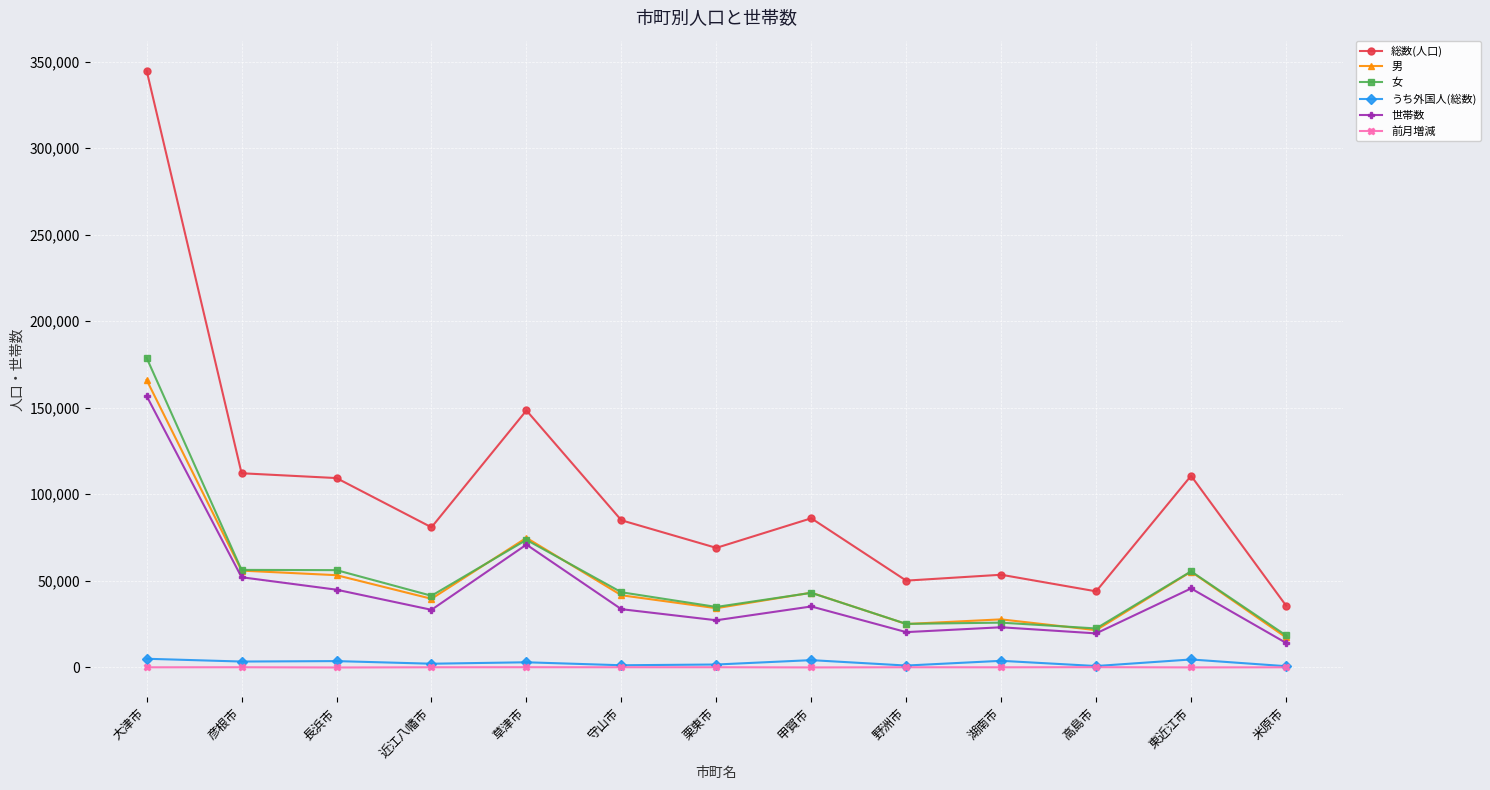

True or false: 総数(人口) has a value of 84929 at 守山市.

True